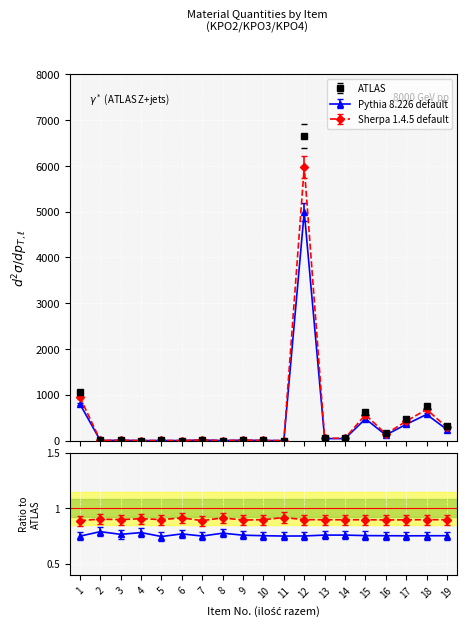

List the labels in order of ATLAS value, largest first.

12, 1, 18, 15, 17, 19, 16, 13, 14, 7, 9, 3, 10, 5, 2, 6, 4, 8, 11